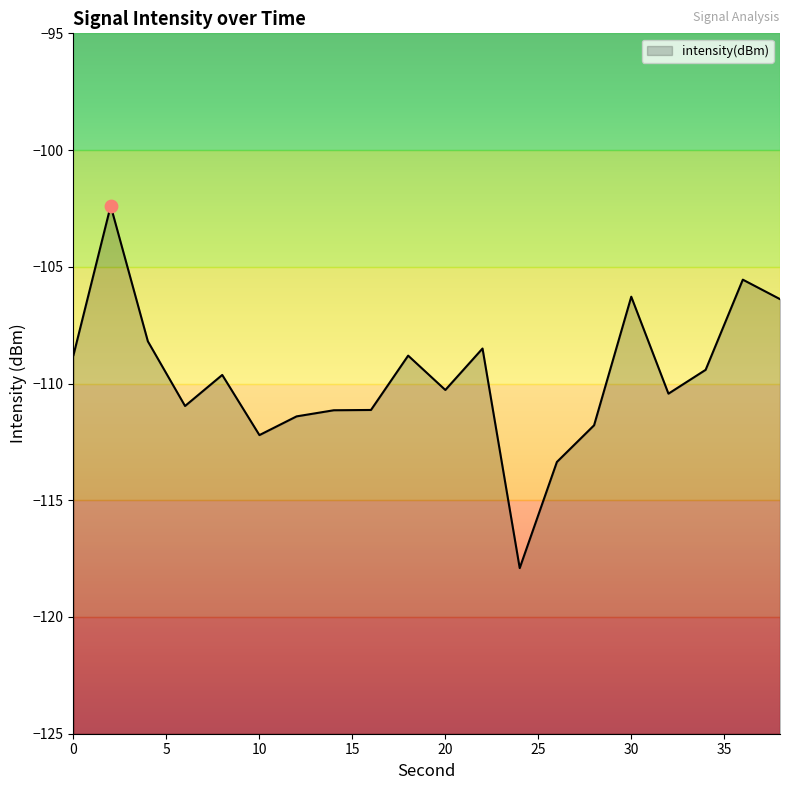

Between 34 and 10, which is larger?

34